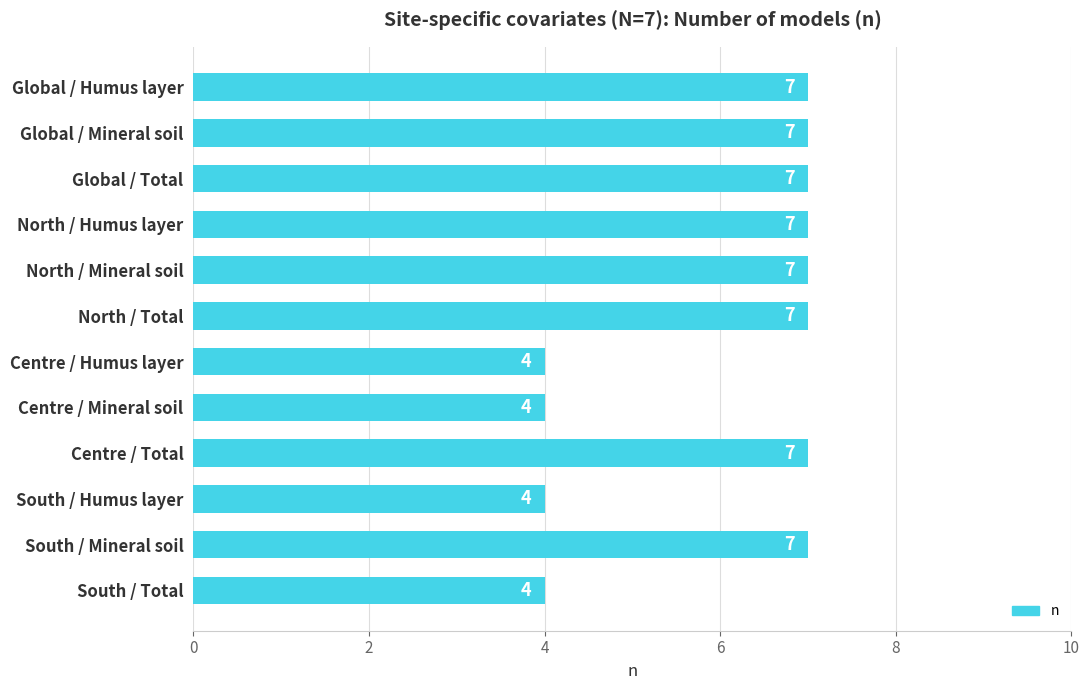

Count the values in the range 4 to 7.

12